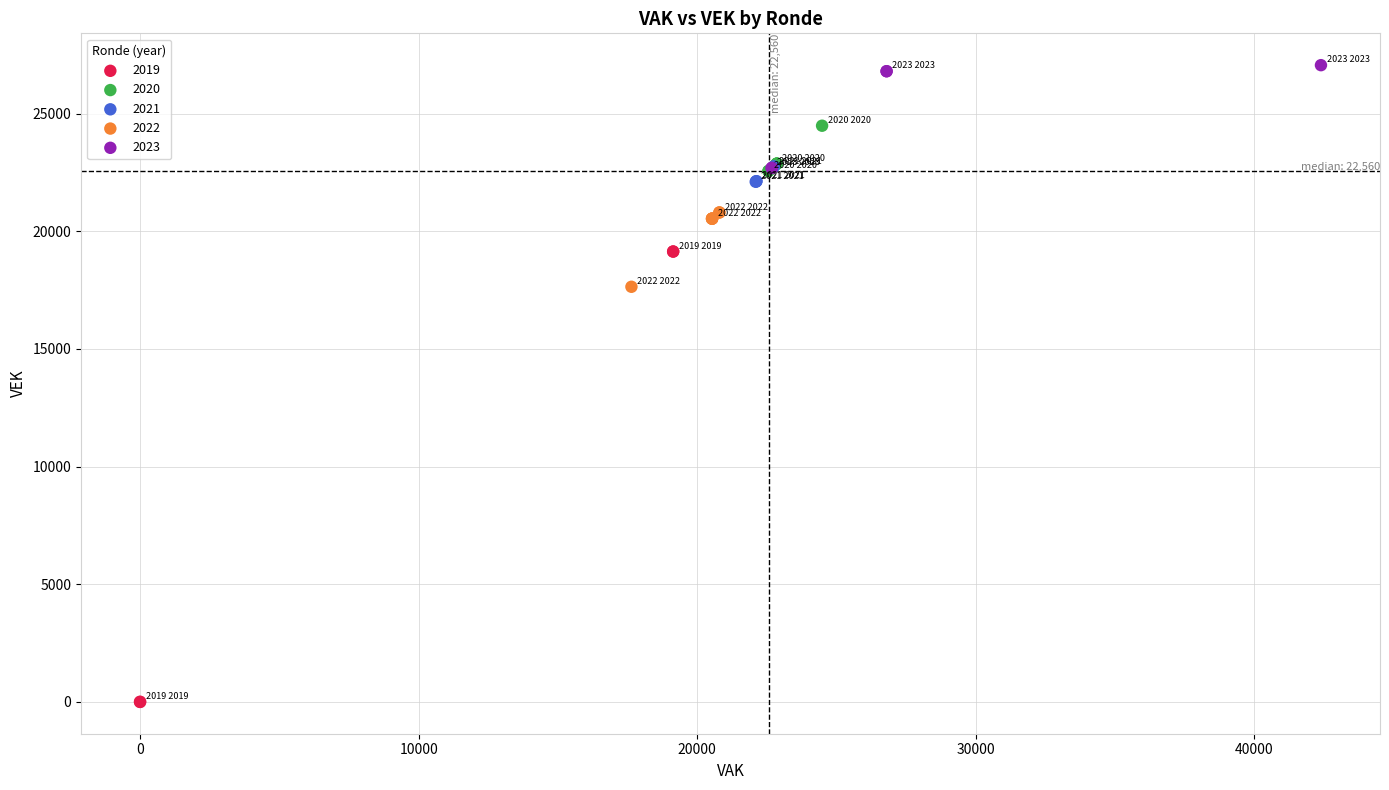

Which series contains the highest Y value?

2023